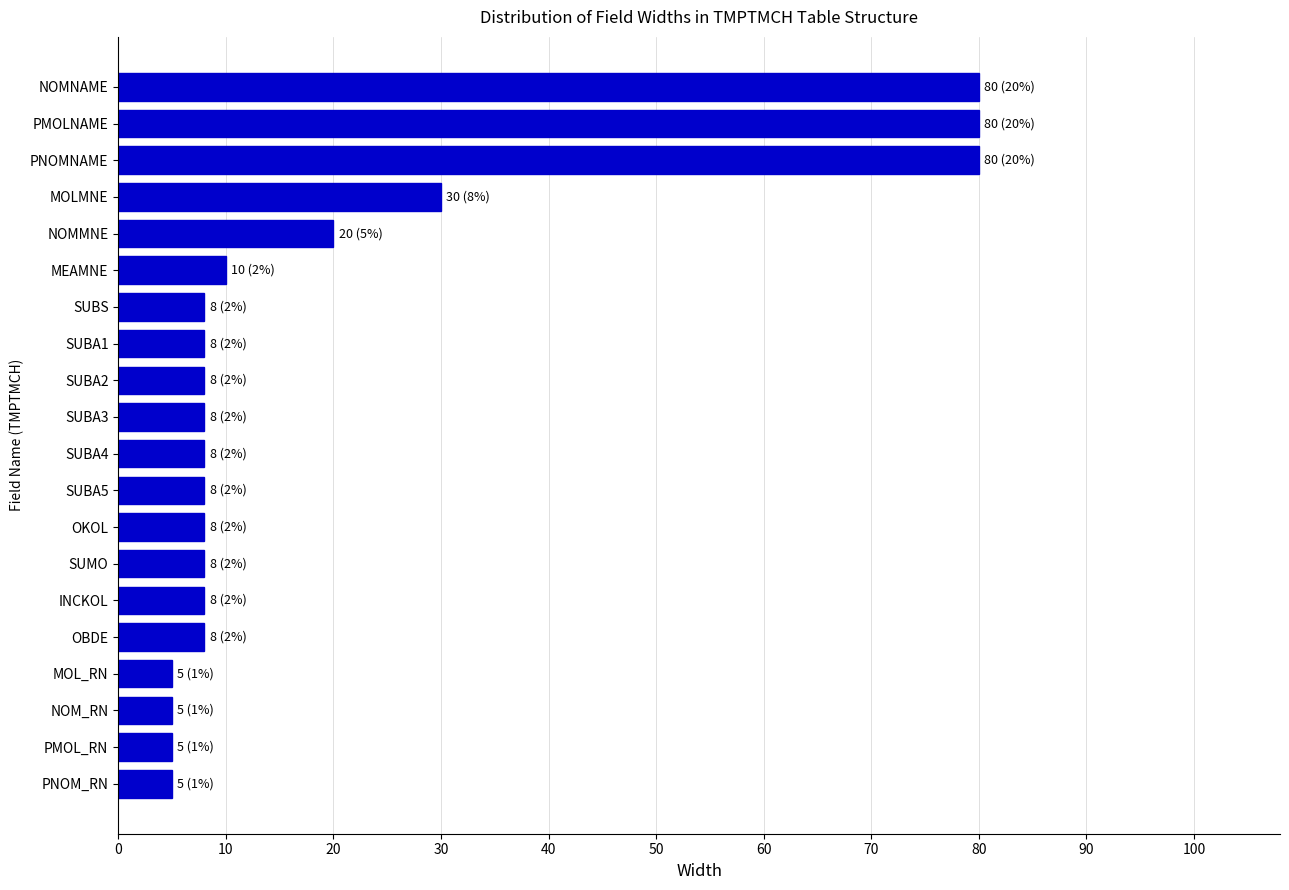

Reading bottom to top, transcribe all the data shown in this chart.

5	5	5	5	8	8	8	8	8	8	8	8	8	8	10	20	30	80	80	80